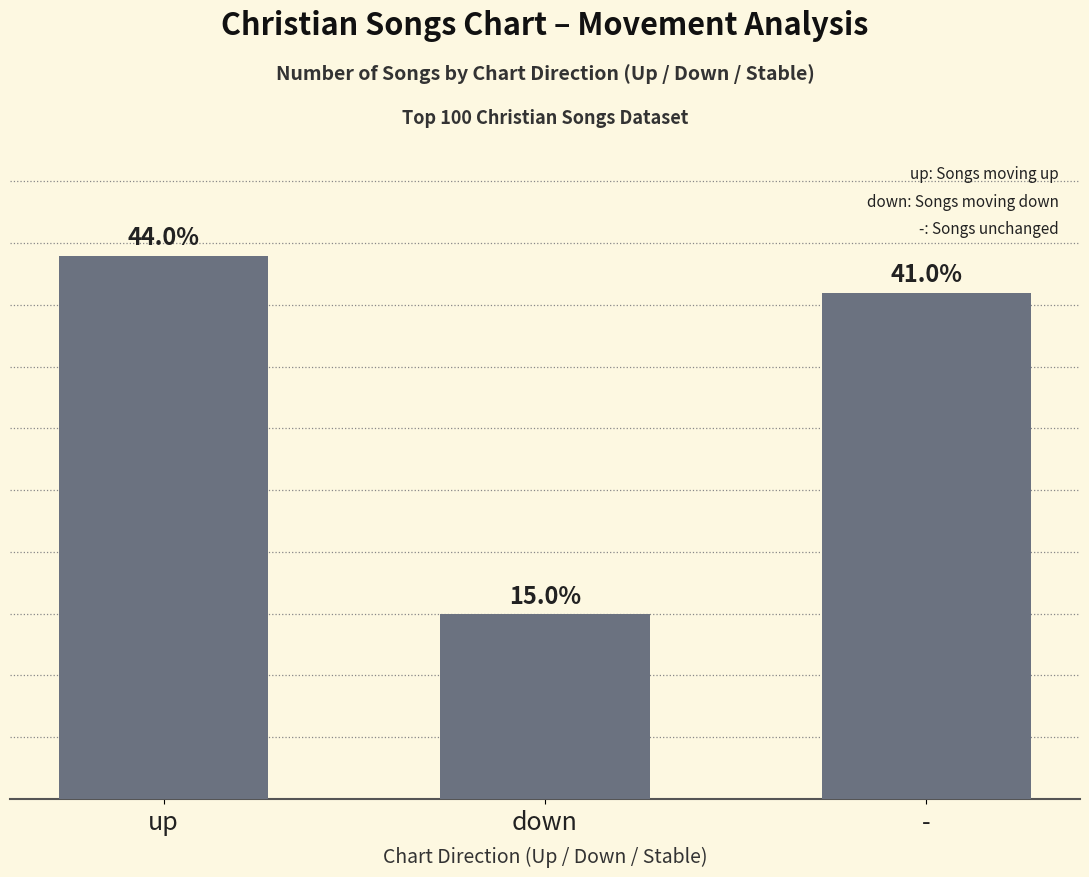

List the labels in order of value, largest first.

up, -, down